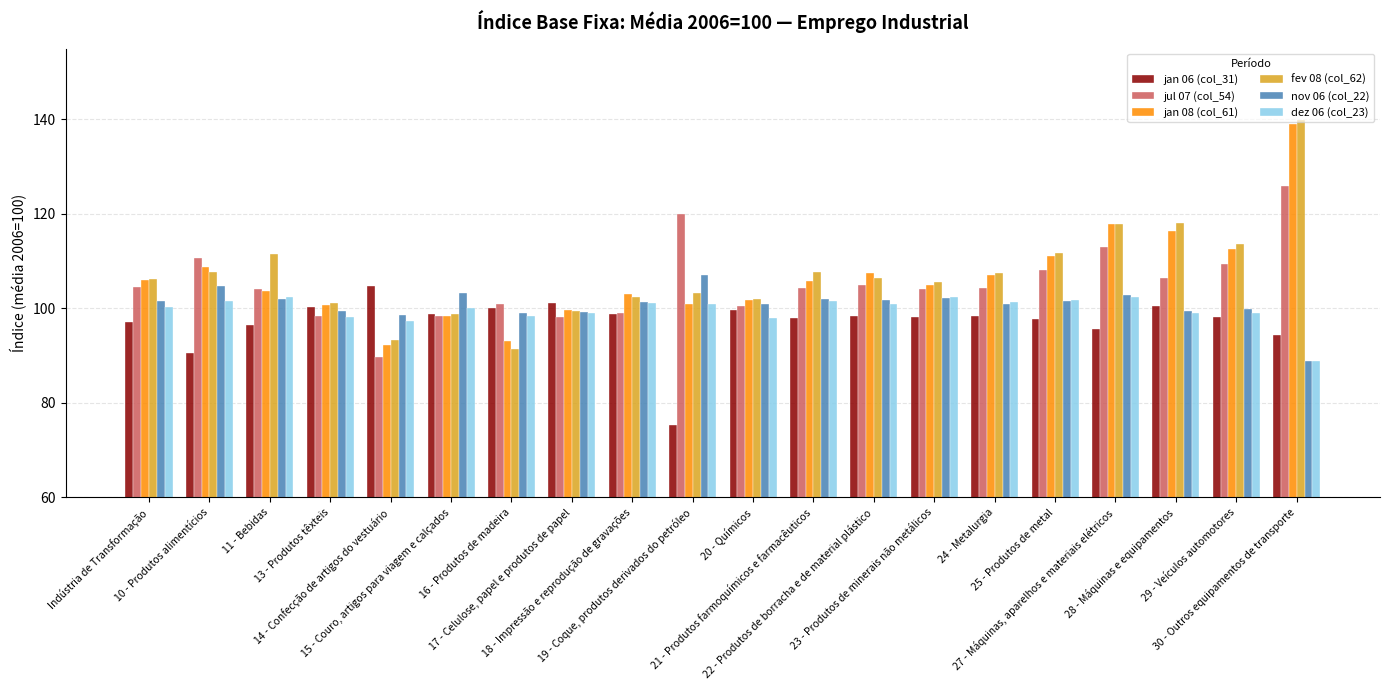

What is the label of the 15th bar from the left?

24 - Metalurgia